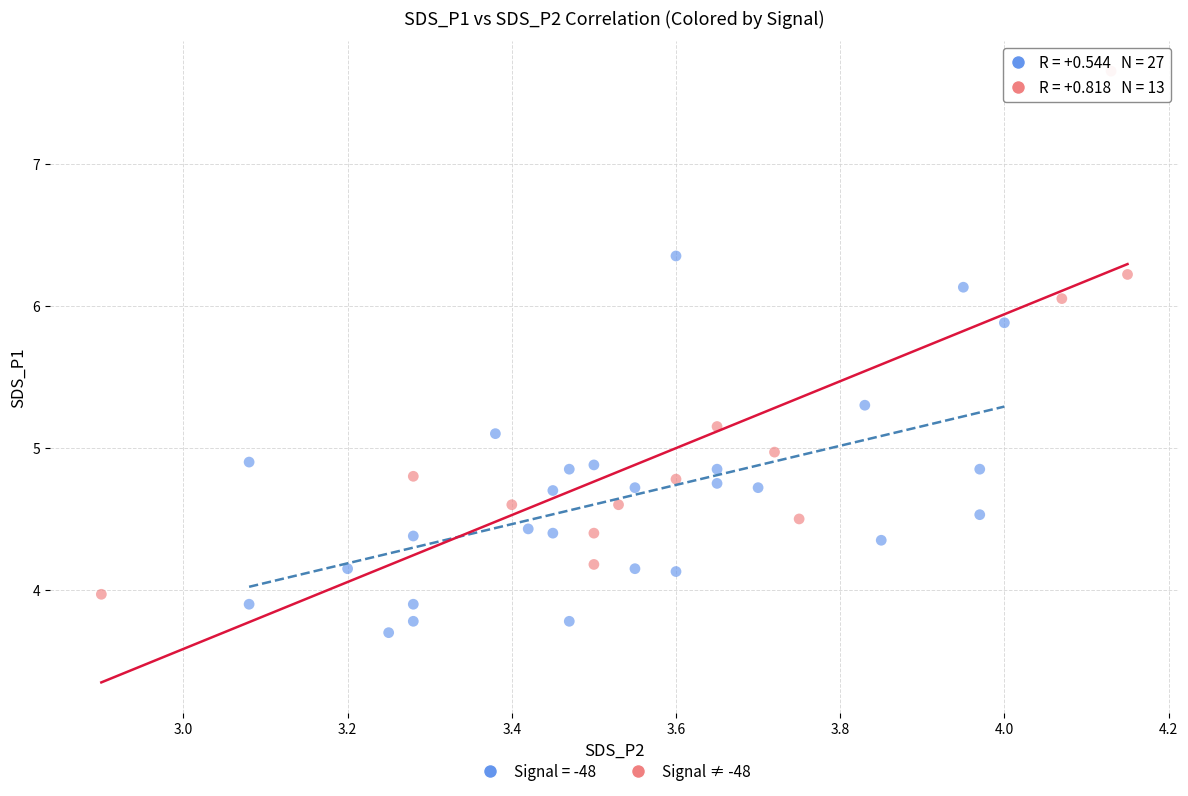

Which series contains the lowest Y value?

Signal = -48